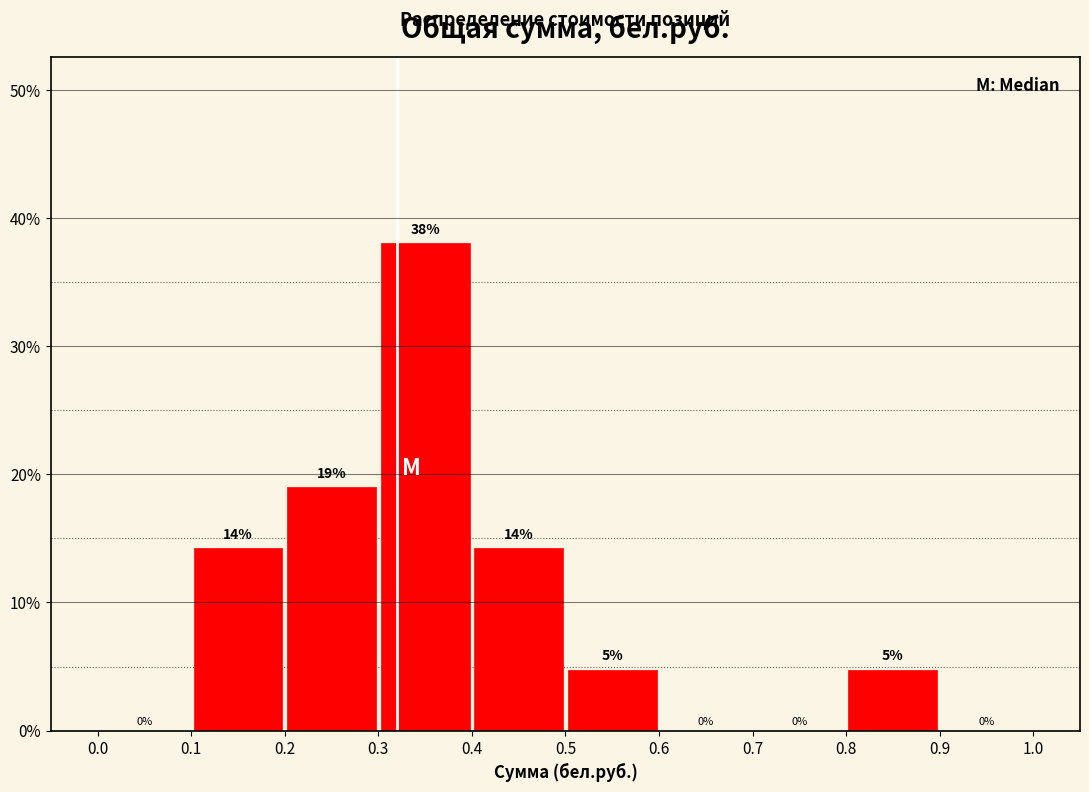

Which range on the x-axis has the tallest bar?

0.3 to 0.4